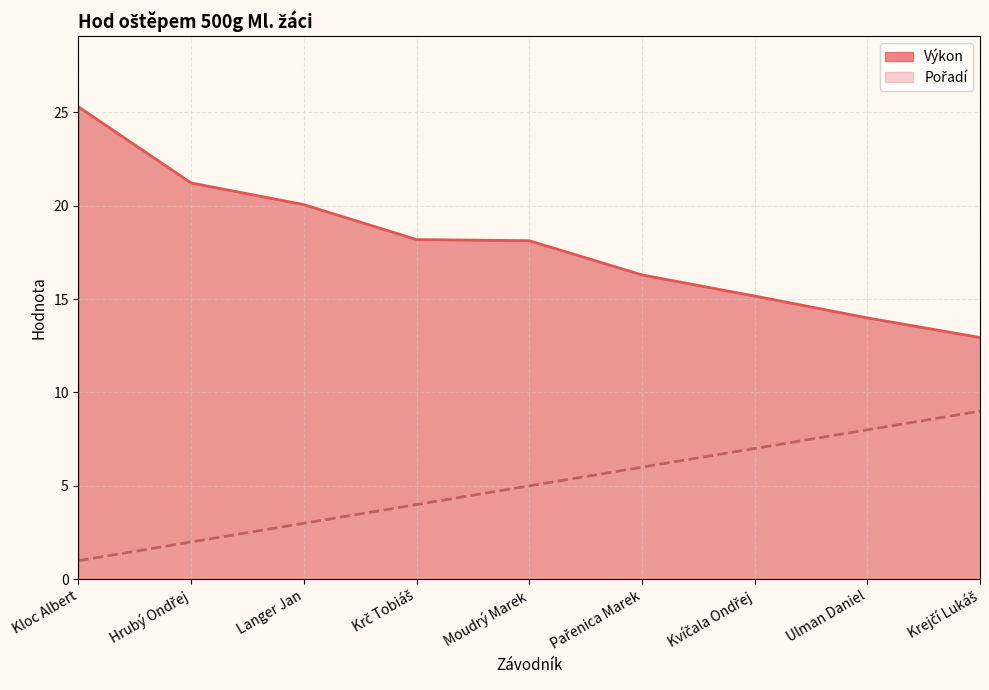

What is the difference between the maximum and second lowest values in the Výkon series?

11.3